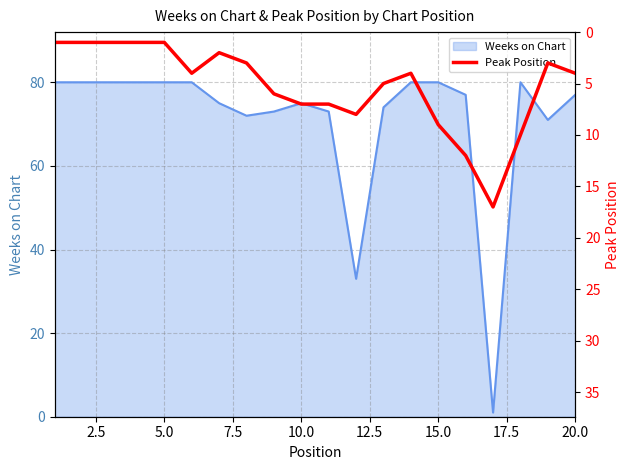

How many lines are shown in the chart?

1